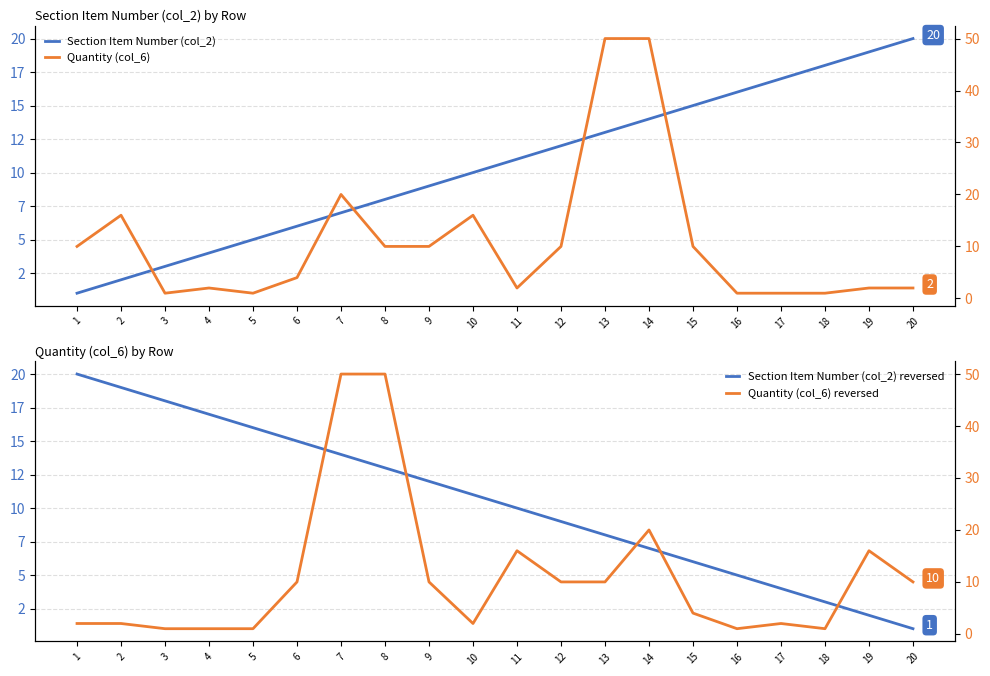

What is the lowest value of the Section Item Number (col_2) series?

1